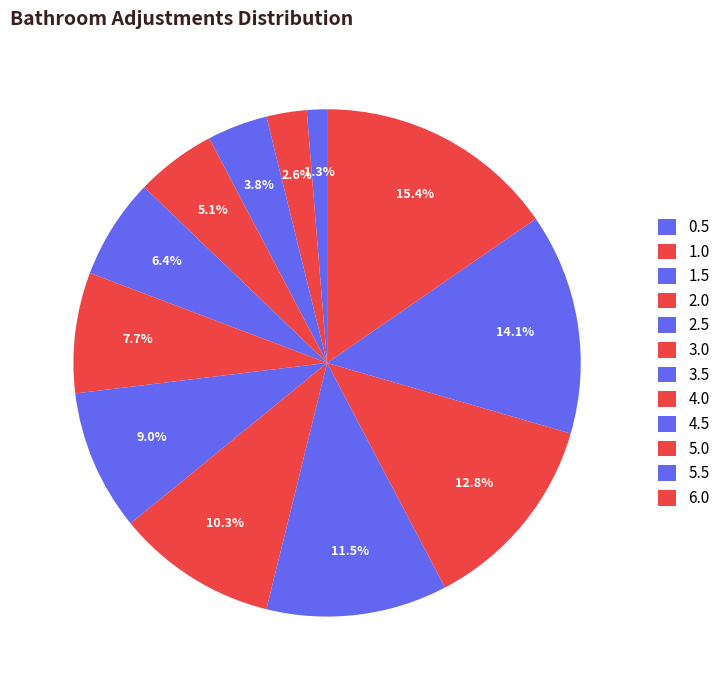

Count the number of slices in the pie.

12